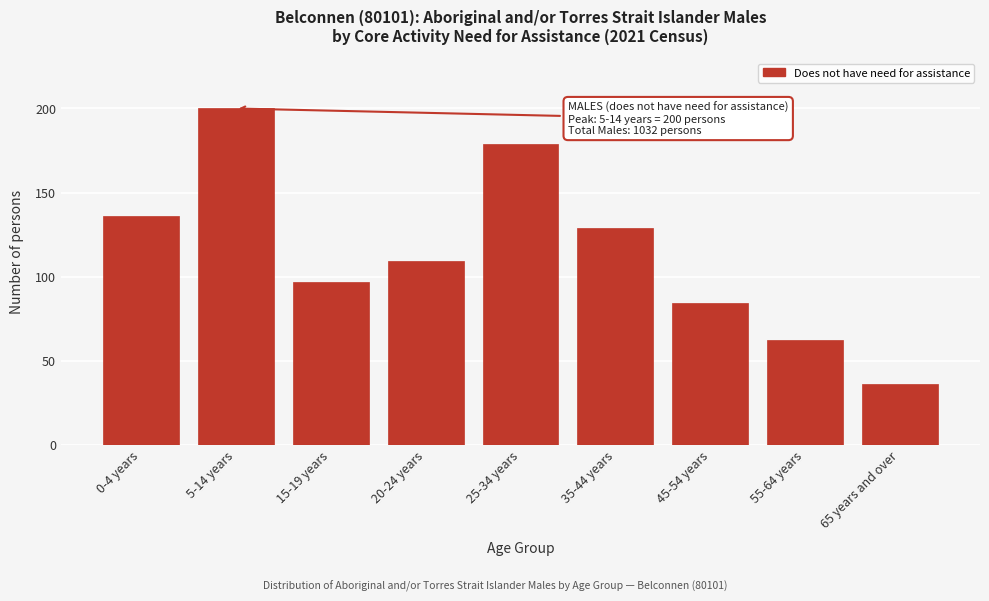

Reading left to right, transcribe all the data shown in this chart.

136	200	97	109	179	129	84	62	36